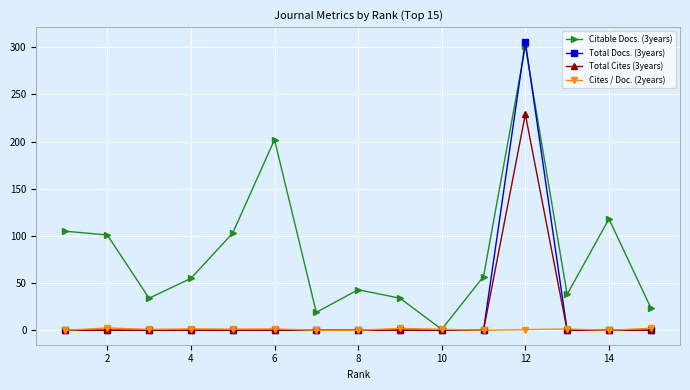

Which series has the largest total across all categories?

Citable Docs. (3years)